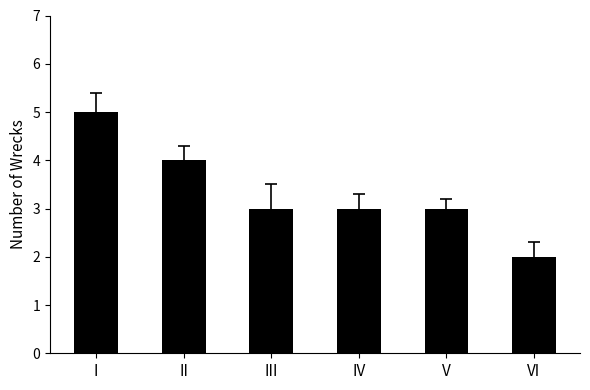

Reading right to left, extract all data points from this chart.

VI=2	V=3	IV=3	III=3	II=4	I=5